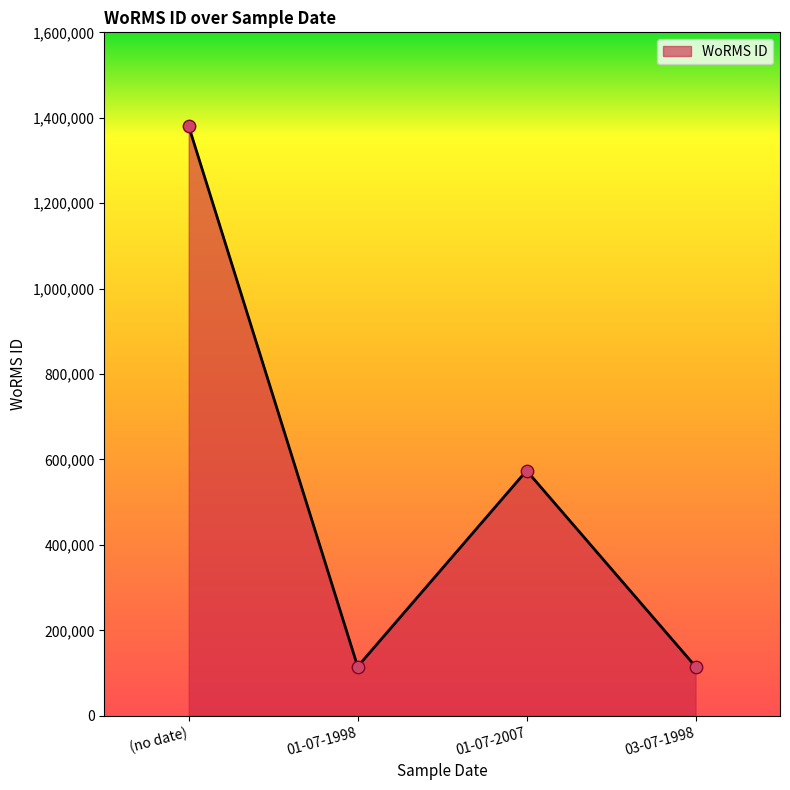

What is the ratio of the value at (no date) to the value at 01-07-2007?

2.4